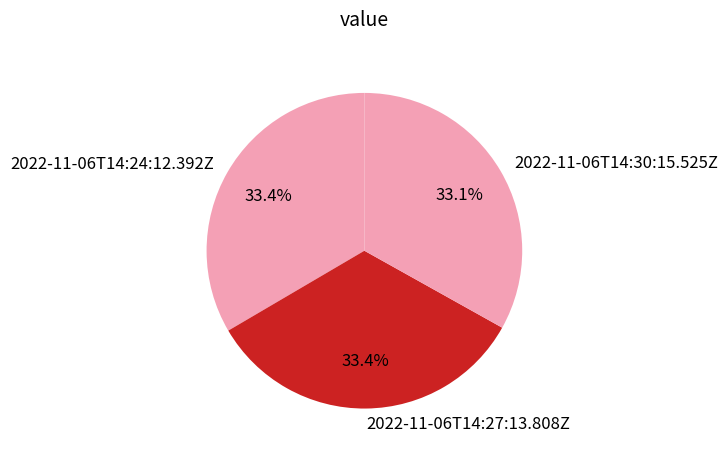

How many slices are in this pie chart?

3